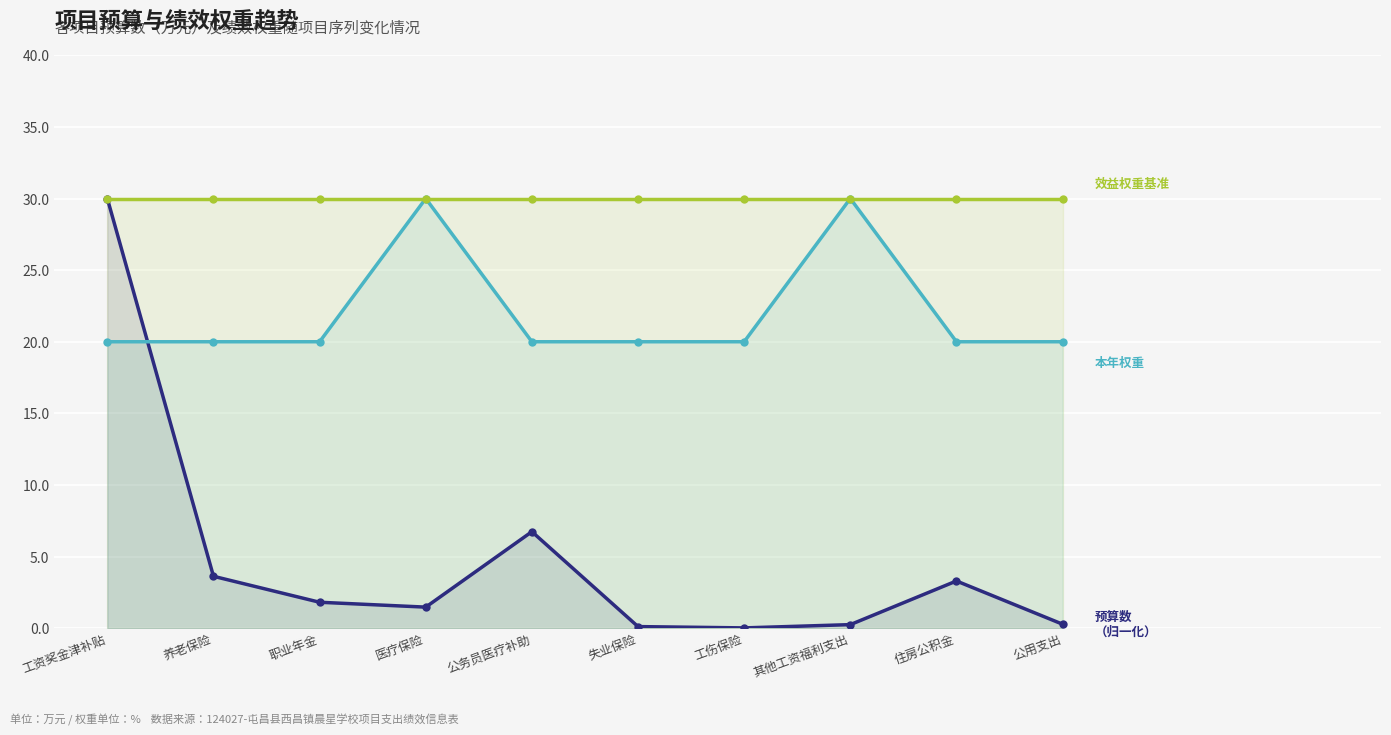

At 工资奖金津补贴, list the series in order from largest to smallest.

预算数（归一化×30）, 效益指标权重（基准30）, 本年权重（一级/二级）